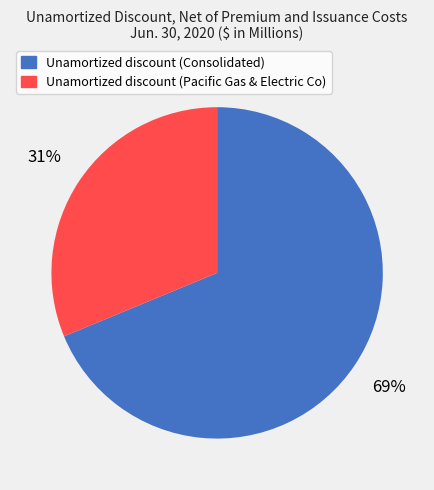

How many segments does this pie chart have?

2